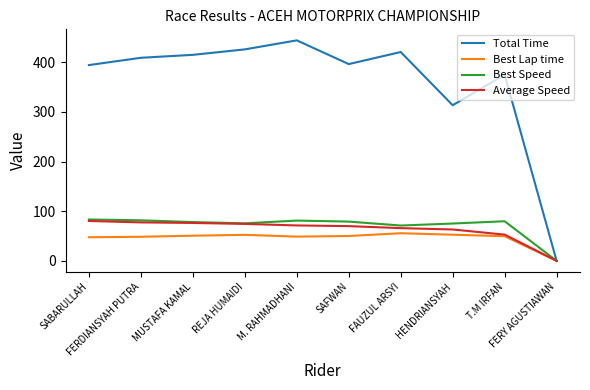

Is it true that Best Lap time equals 88.3 at T.M IRFAN?

False